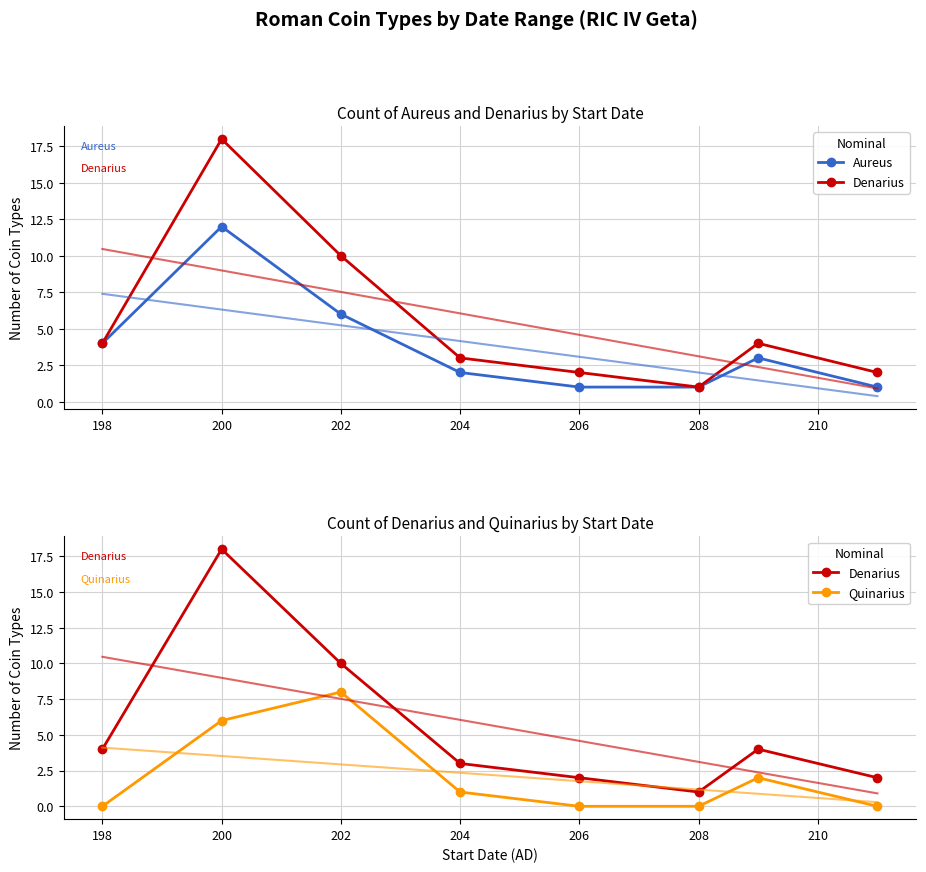

What is the difference between the maximum and minimum values in the Aureus series?

11